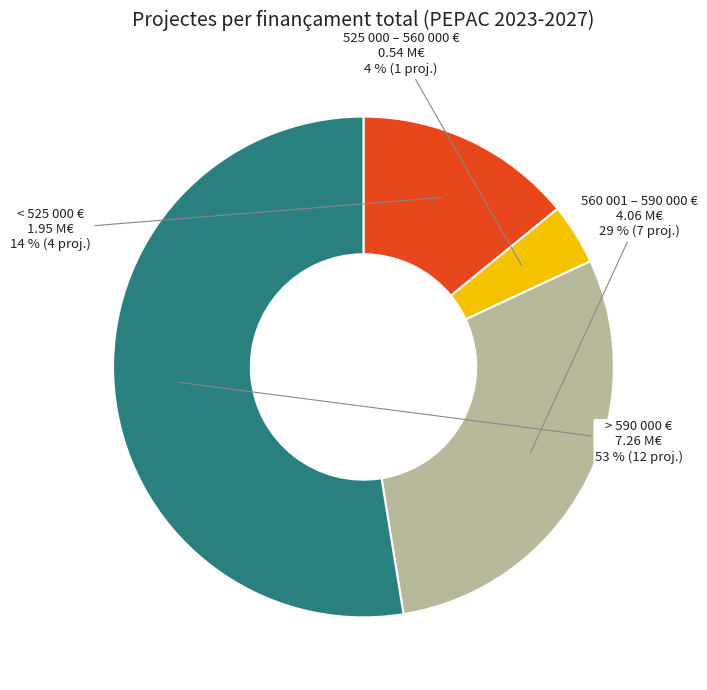

Does > 590 000 € account for over 50% of the chart?

Yes